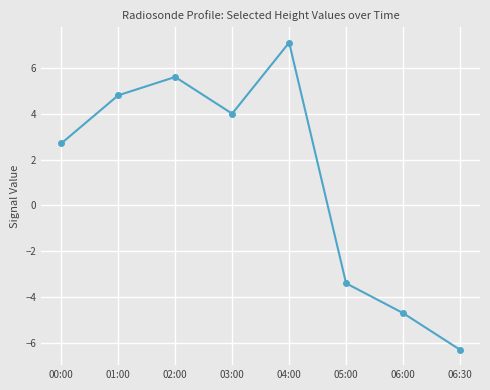

What is the sum of all values?

9.8